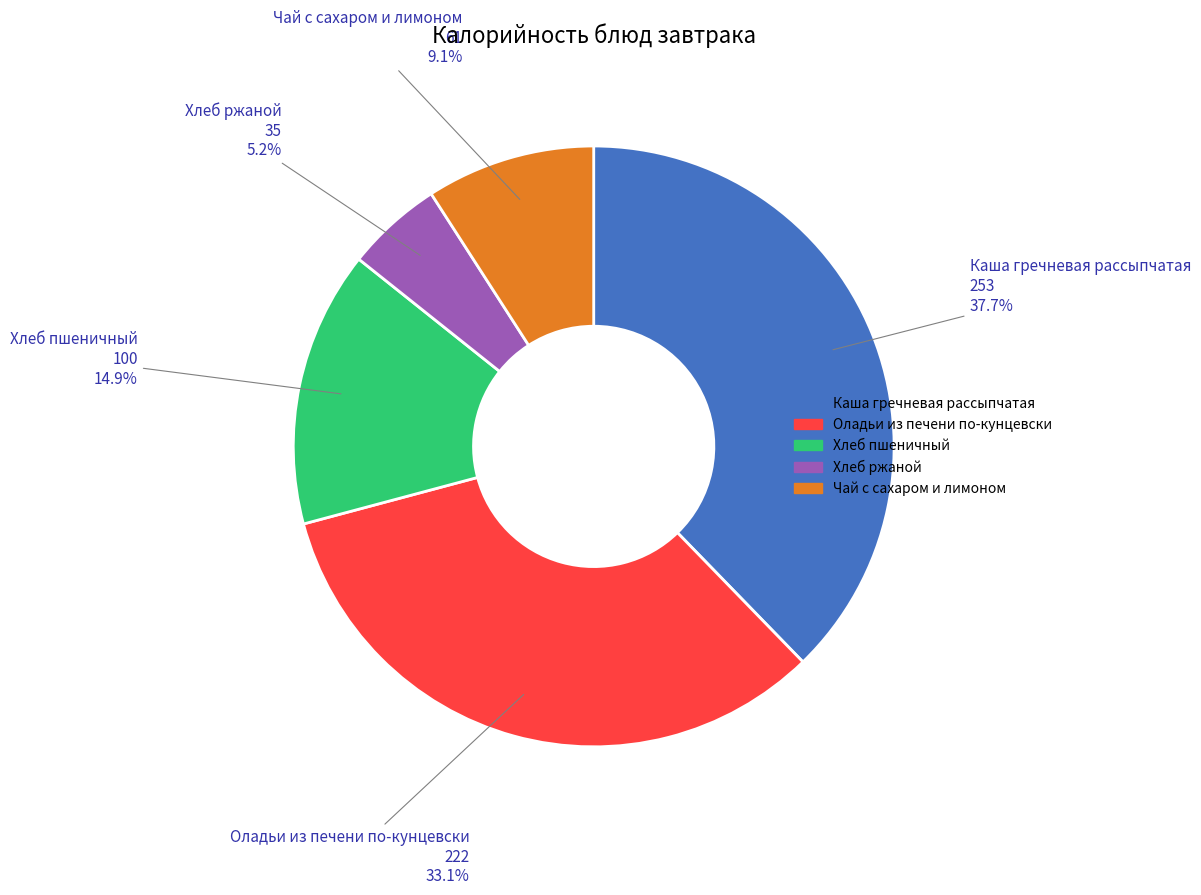

True or false: Оладьи из печени по-кунцевски accounts for 43% of the total.

False